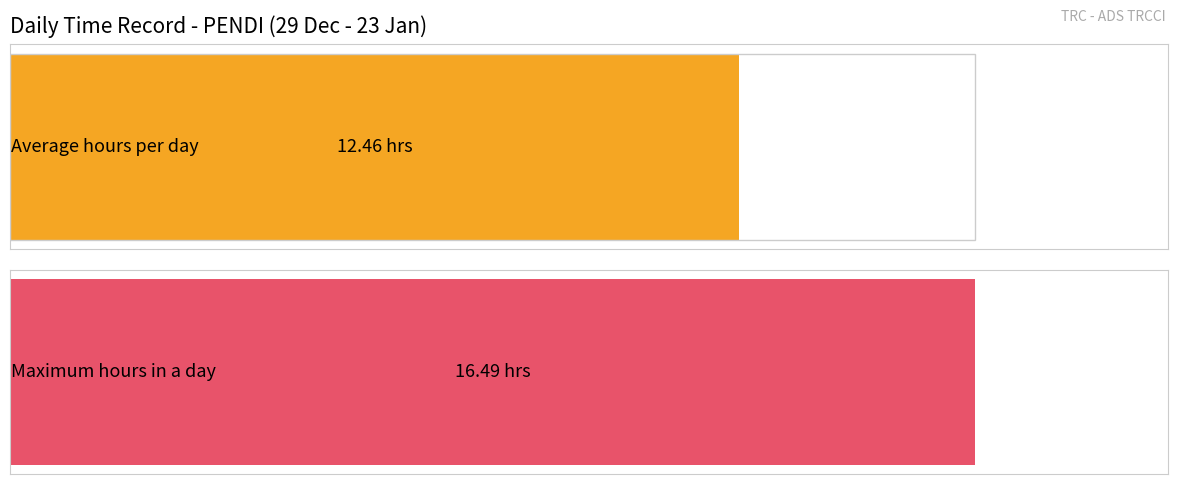

How many series are shown in this chart?

1